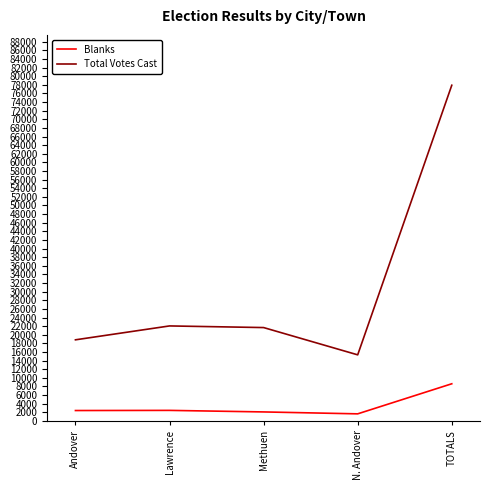

True or false: Blanks has a value of 2098 at Methuen.

True